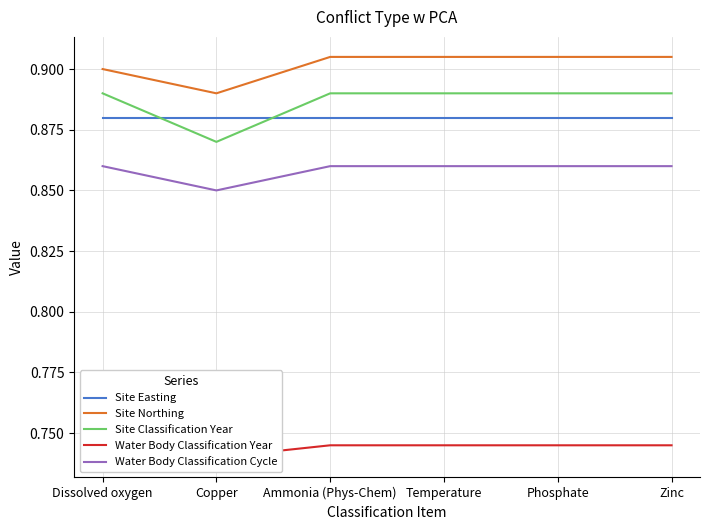

What is the smallest value displayed?

0.7